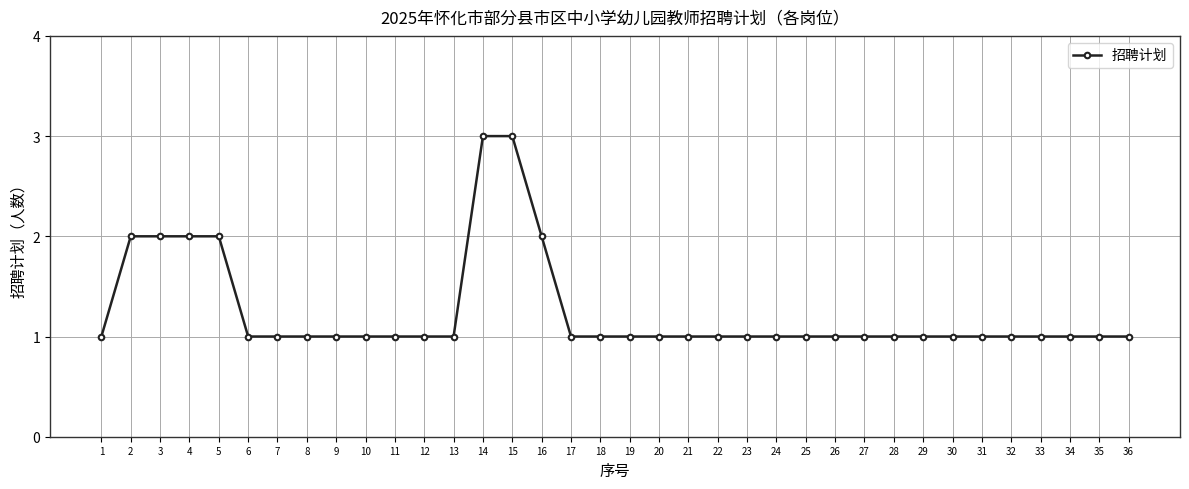

How many lines are shown in the chart?

1